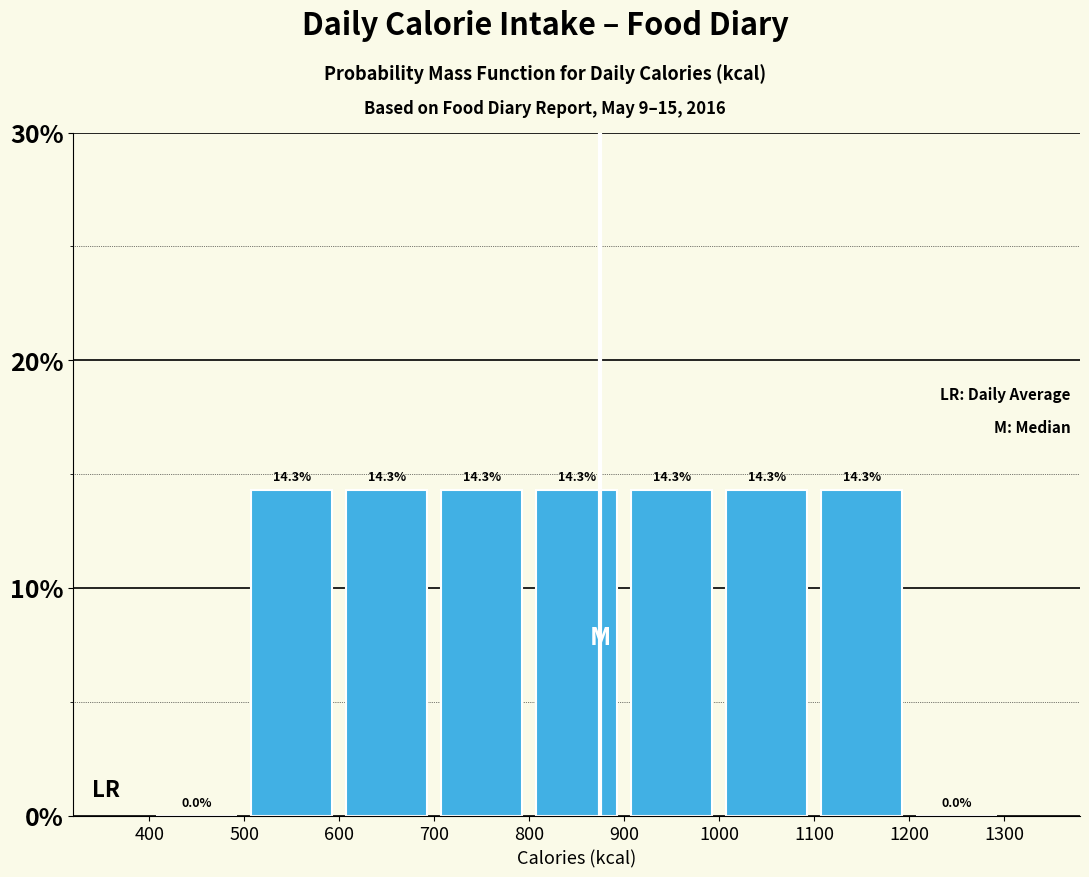

What is the height of the bar covering 900 to 1000 on the x-axis?

14.3